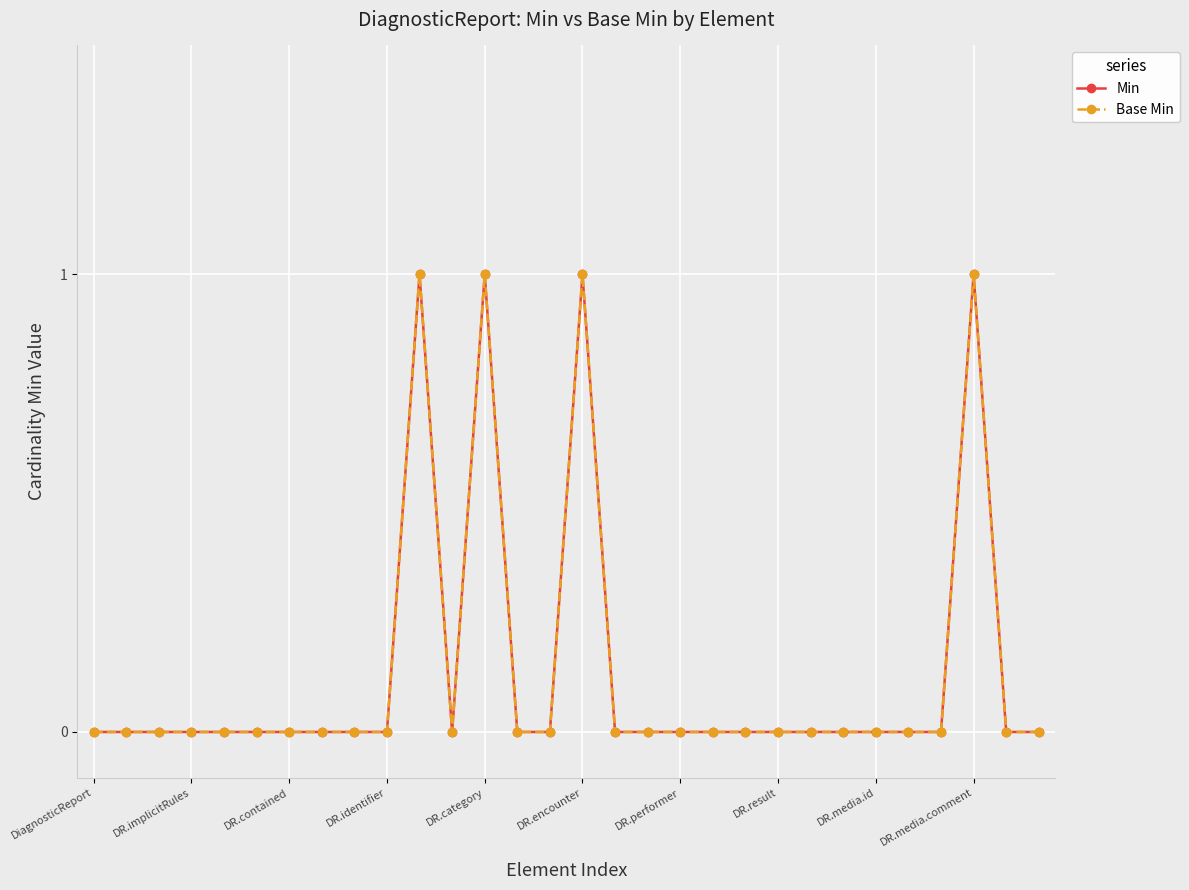

What are all the series names shown in the legend?

Min, Base Min